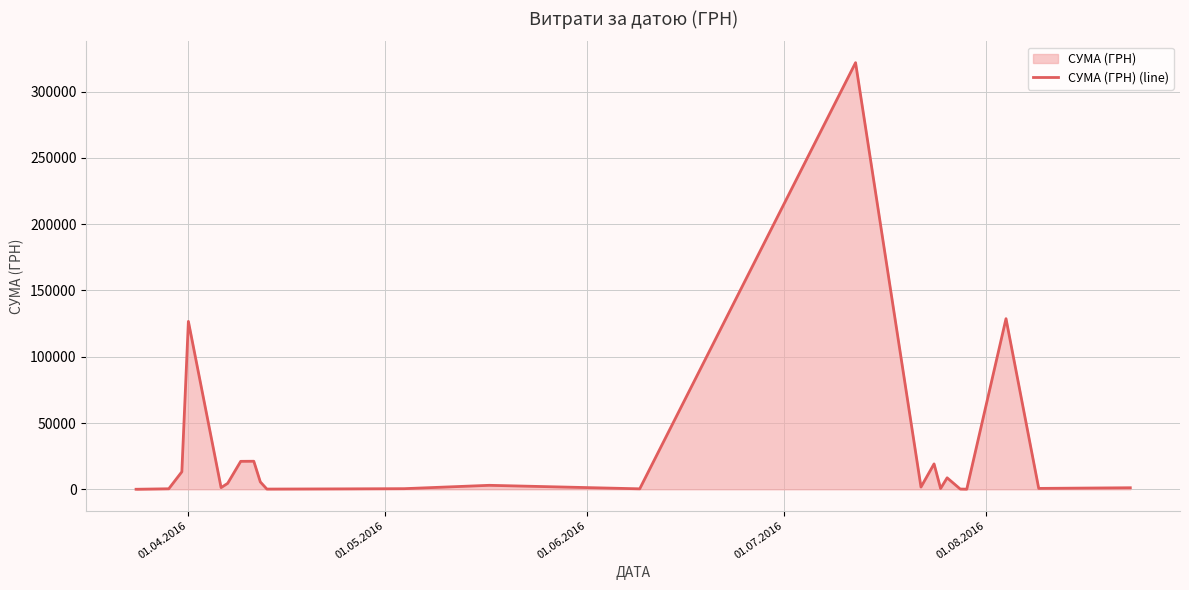

How many data points does each series have?

24